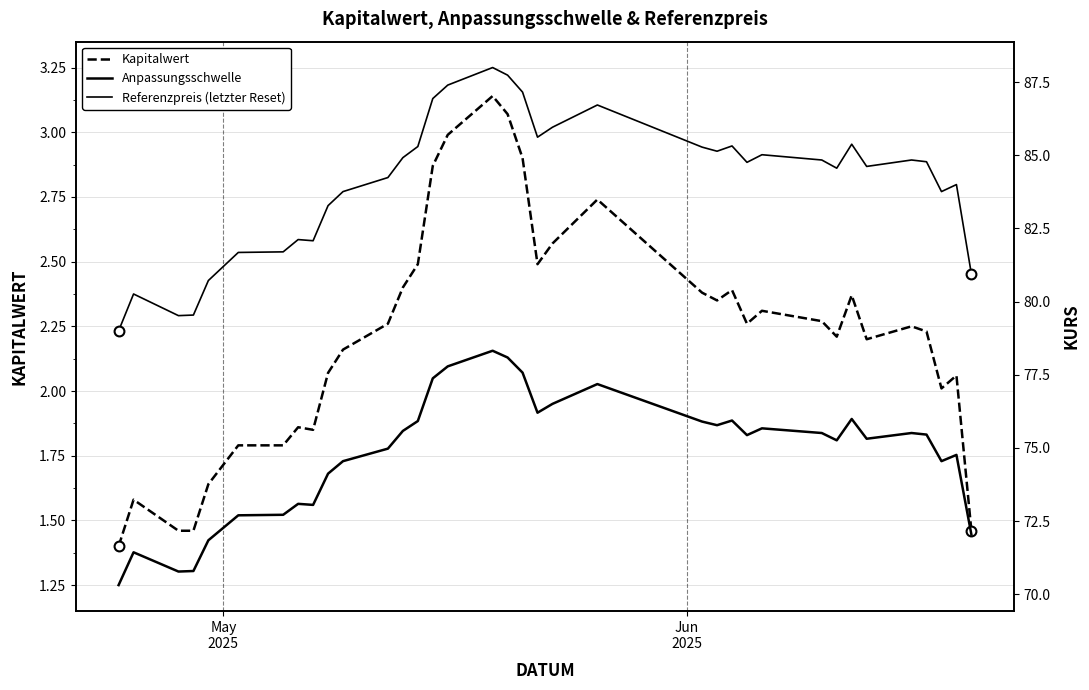

Which series has the widest spread of Y values?

Referenzpreis (letzter Reset)